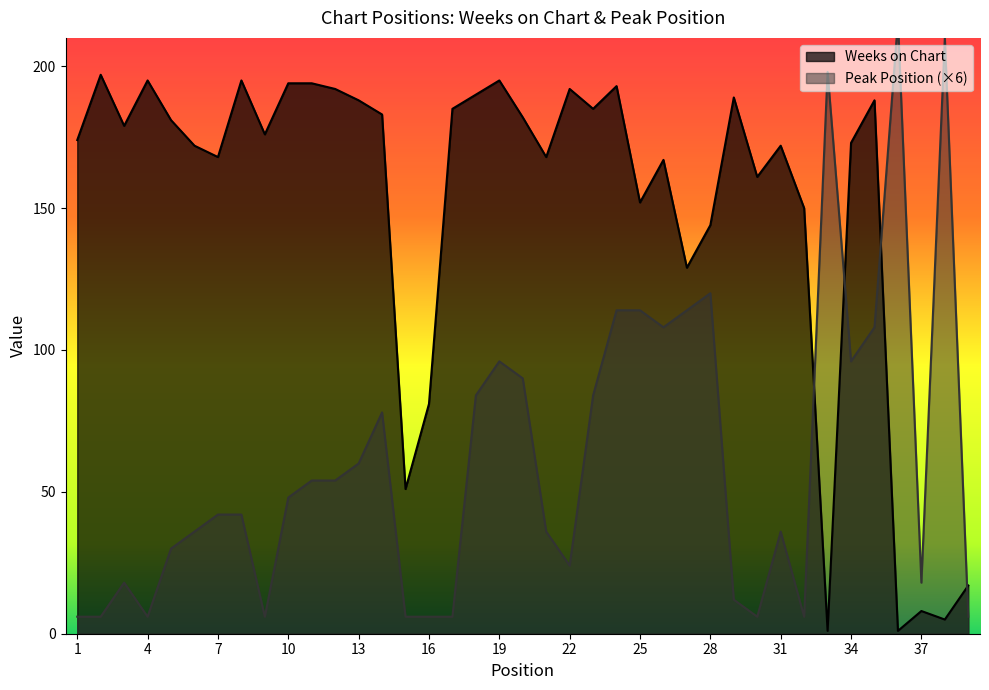

The value of Weeks on Chart at 22 is 192. True or false?

True